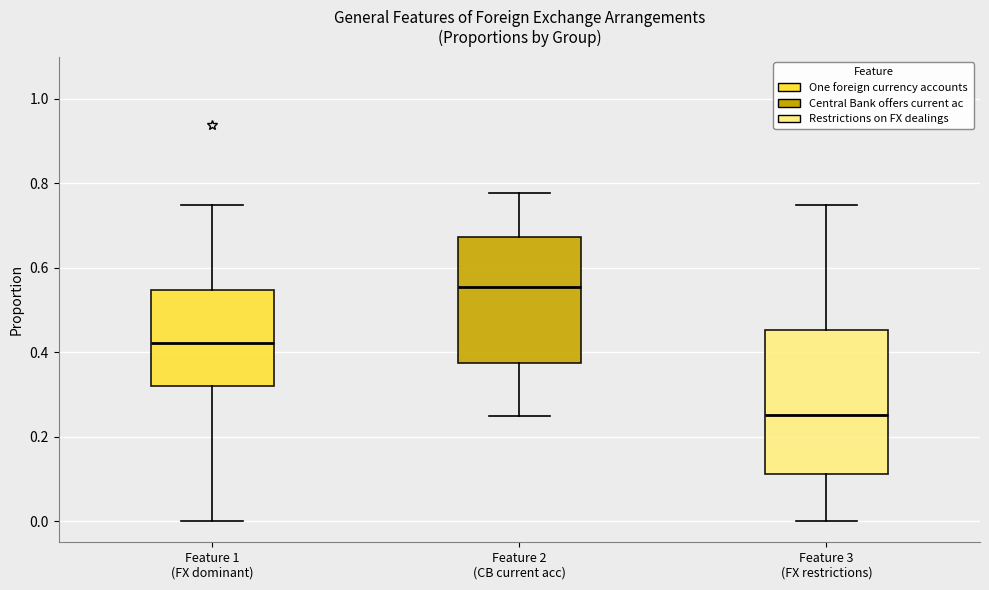

Reading left to right, read every box against the y-axis: the position of its median line, the range the box covers, and the ends of its whiskers. The values are not printed on the chart, so give them approximately, as read against the axis.

Feature 1 (FX dominant): median 0.42, box 0.32 to 0.54, whiskers 0.00 to 0.76
Feature 2 (CB current acc): median 0.56, box 0.38 to 0.68, whiskers 0.26 to 0.78
Feature 3 (FX restrictions): median 0.26, box 0.12 to 0.46, whiskers 0.00 to 0.76